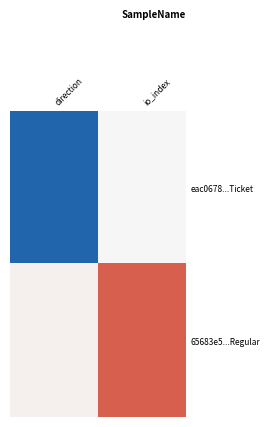

Between direction and io_index, which is larger?

io_index